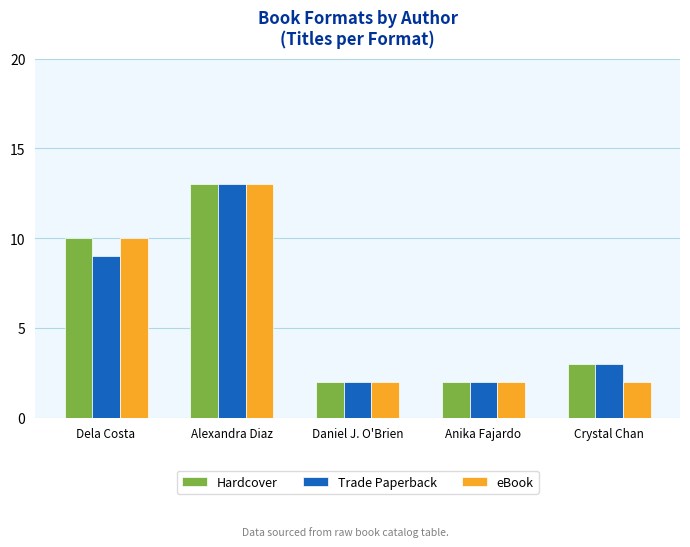

What is the label of the 5th bar from the right?

Dela Costa